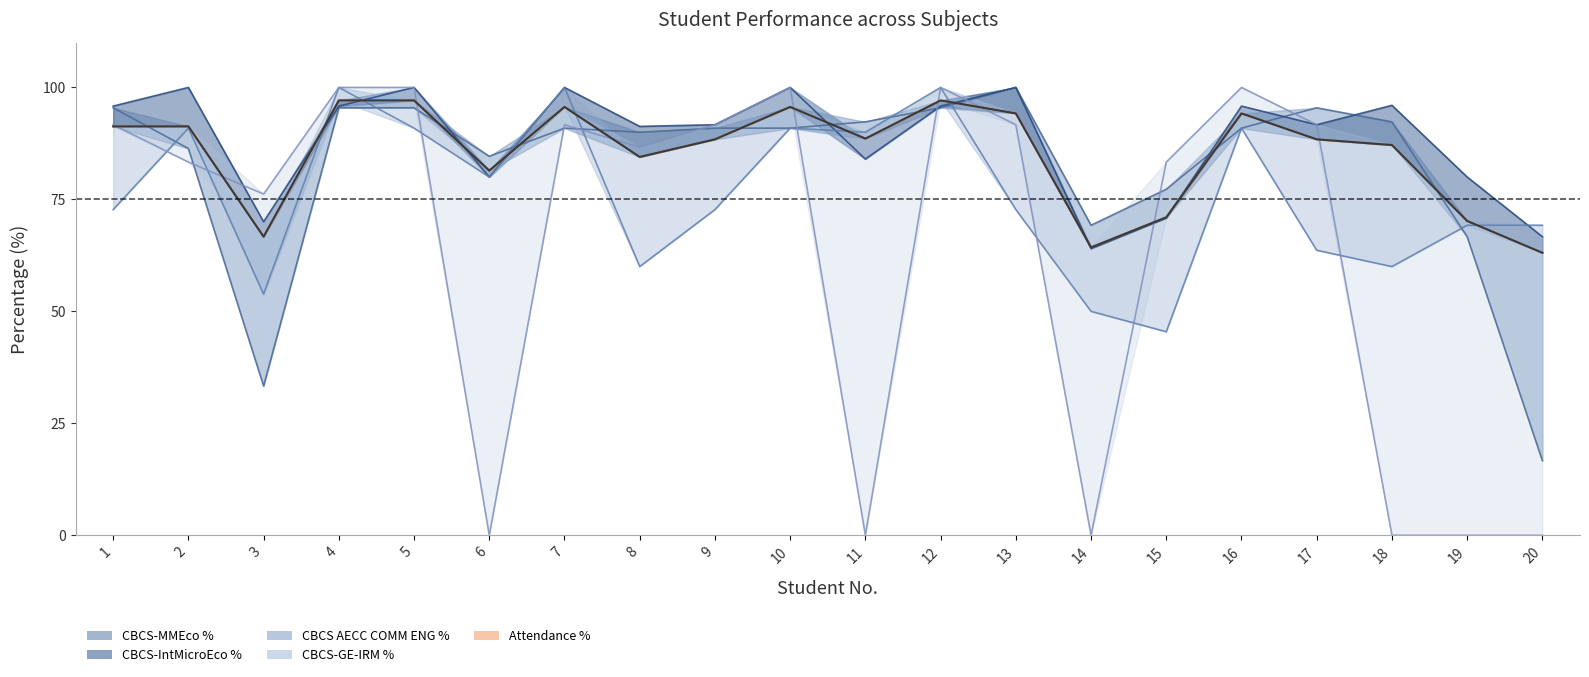

What is the approximate value of CBCS-MMEco % at 20?

16.7